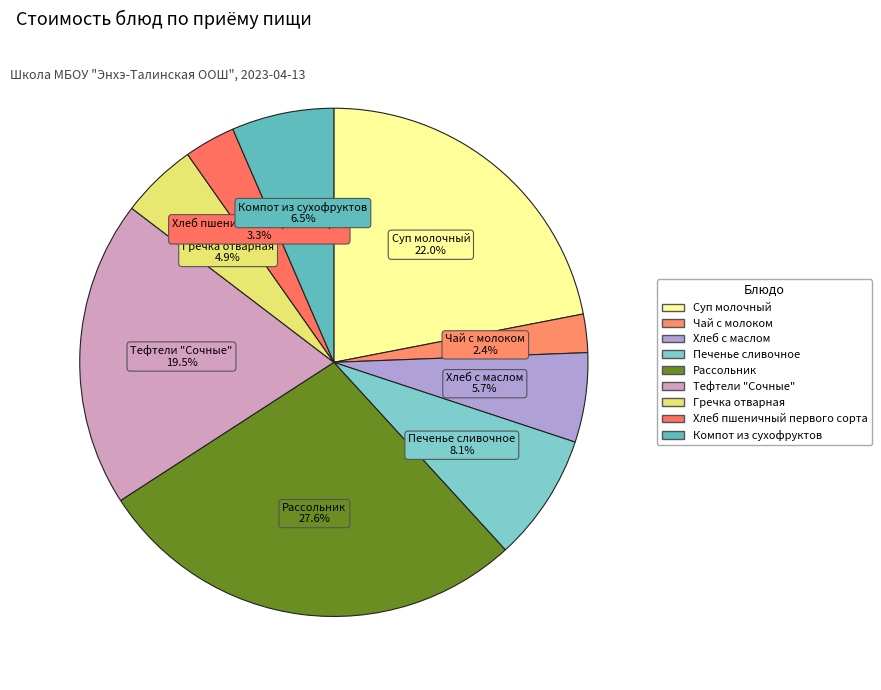

The Хлеб с маслом slice represents 13% of the pie. True or false?

False